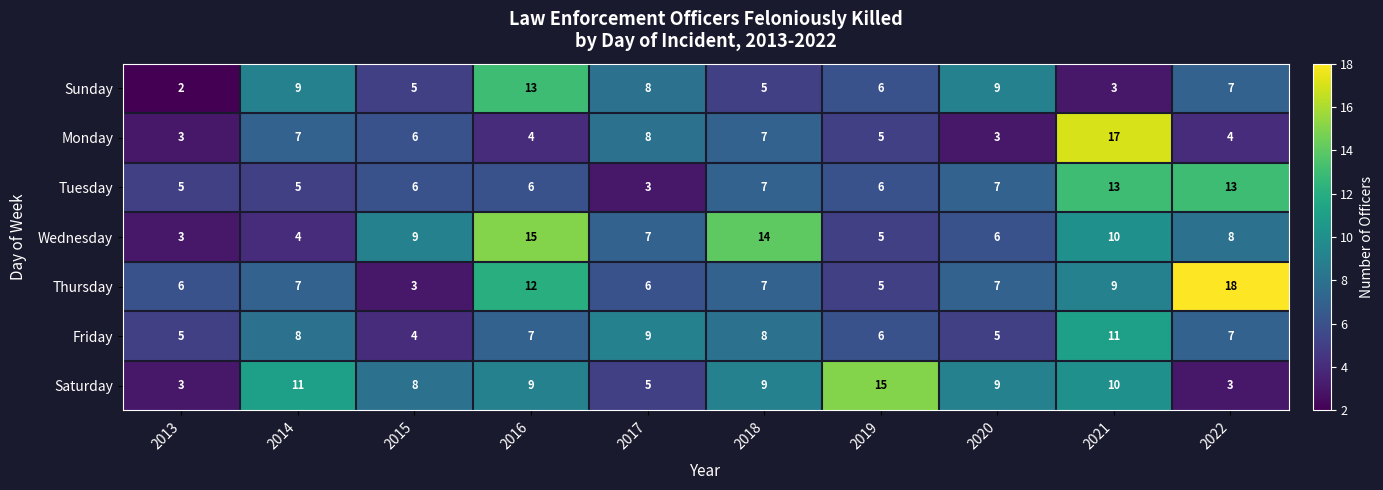

List the labels in order of Wednesday value, smallest first.

2013, 2014, 2019, 2020, 2017, 2022, 2015, 2021, 2018, 2016